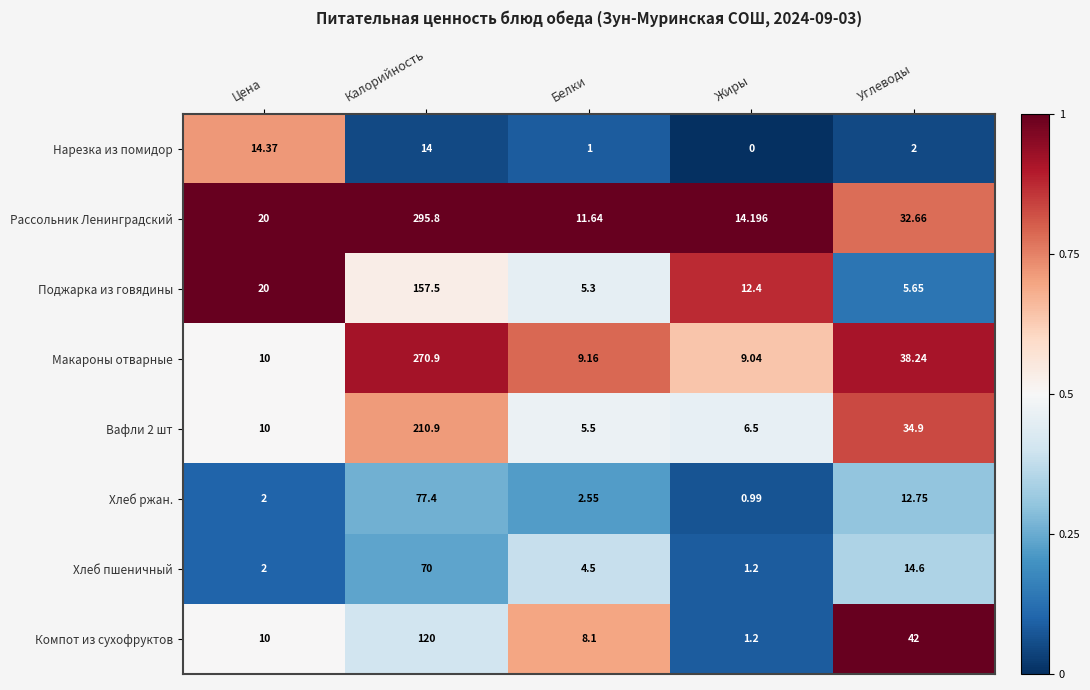

At which label does Рассольник Ленинградский reach its peak?

Калорийность